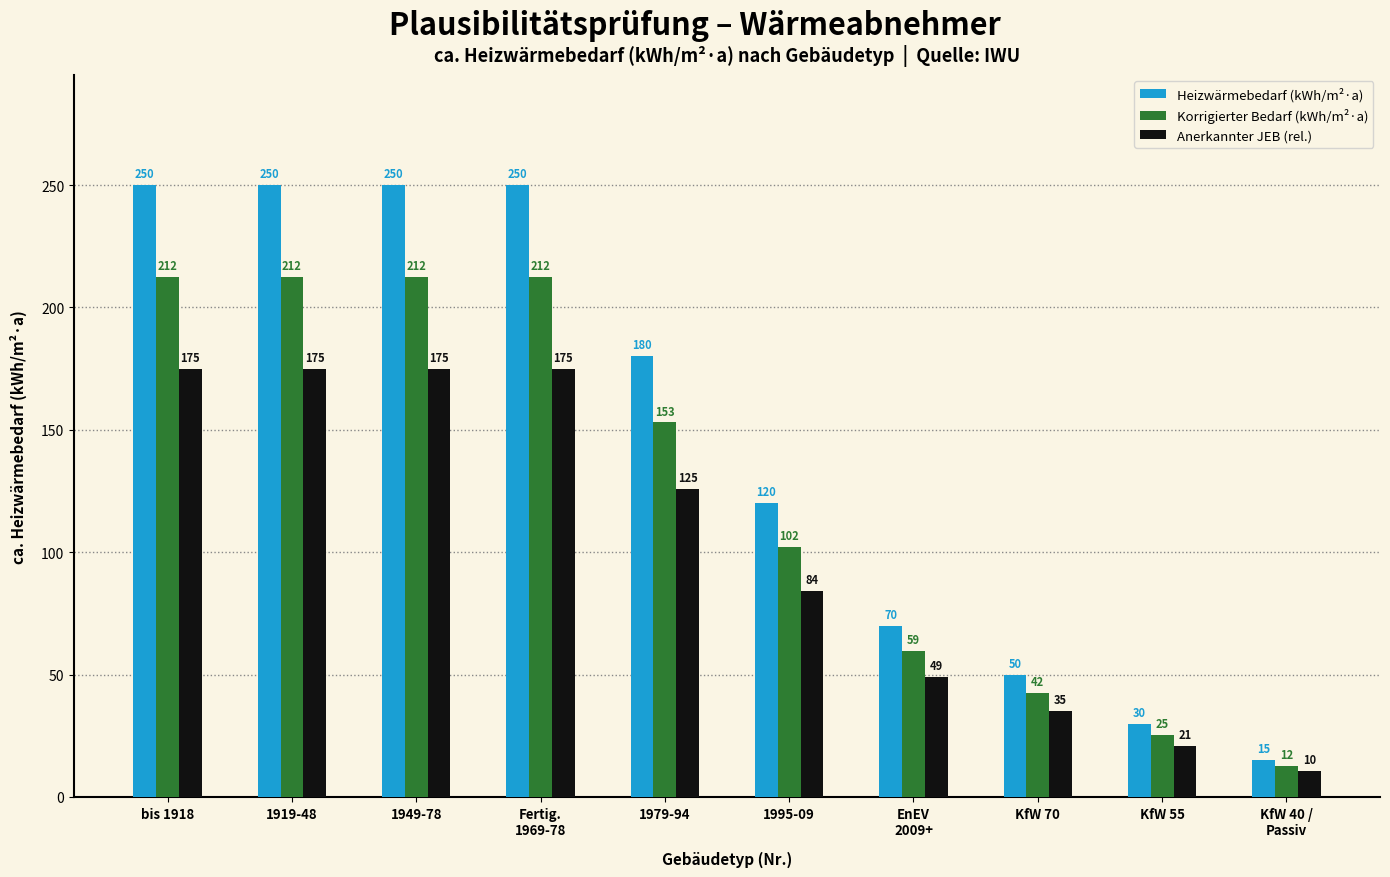

Are the bars grouped side by side (vs. stacked)?

Yes